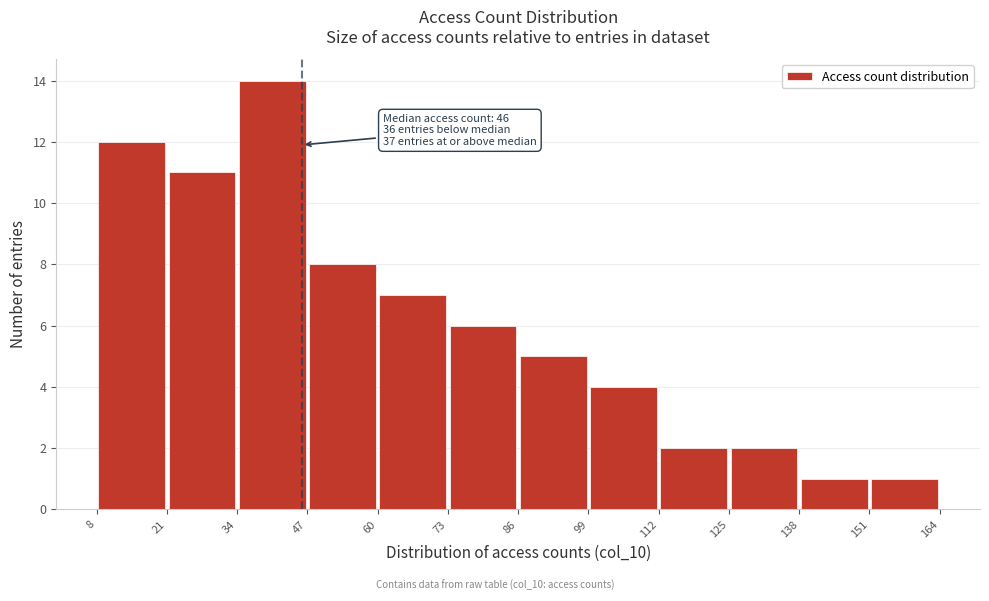

Over which range of the x-axis is the bar tallest?

34 to 47